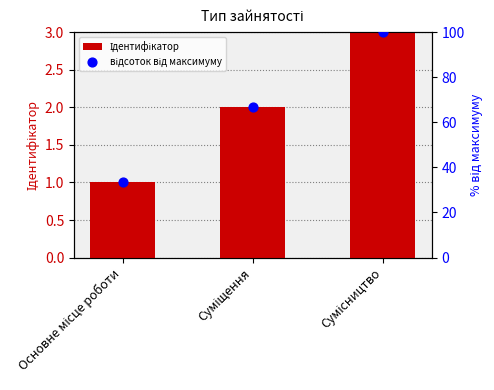

What is the total value across all series at Сумісництво?

103.0